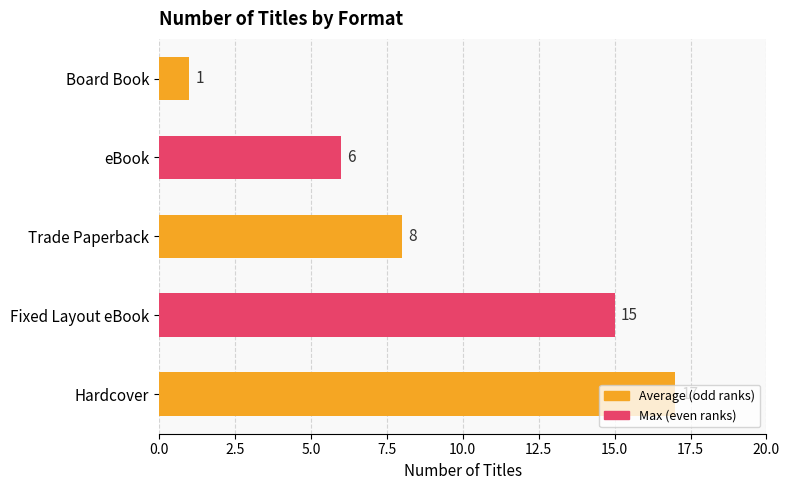

How many data points are less than 8?

2